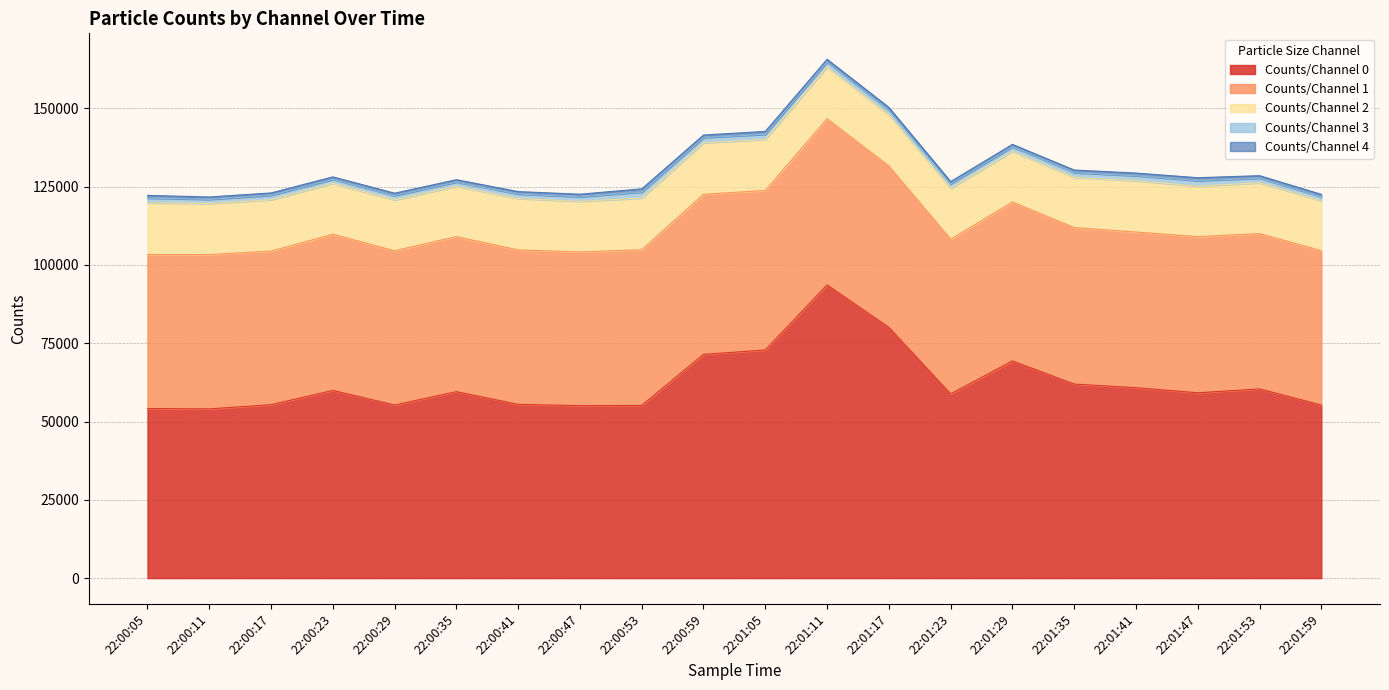

What is the sum of the Counts/Channel 0 values at 22:00:41 and 22:00:47?

110558